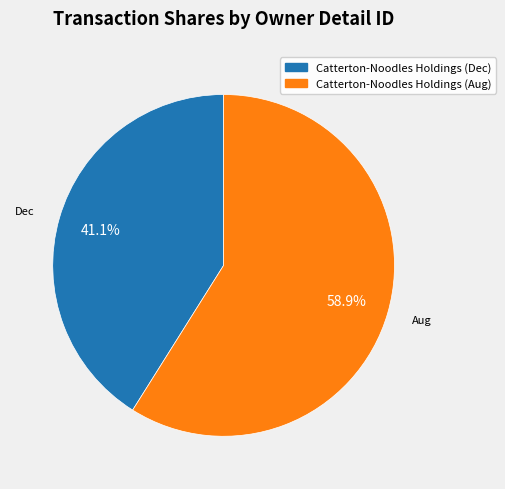

To the nearest percent, what is the difference between the largest and smallest slice percentages?

18%